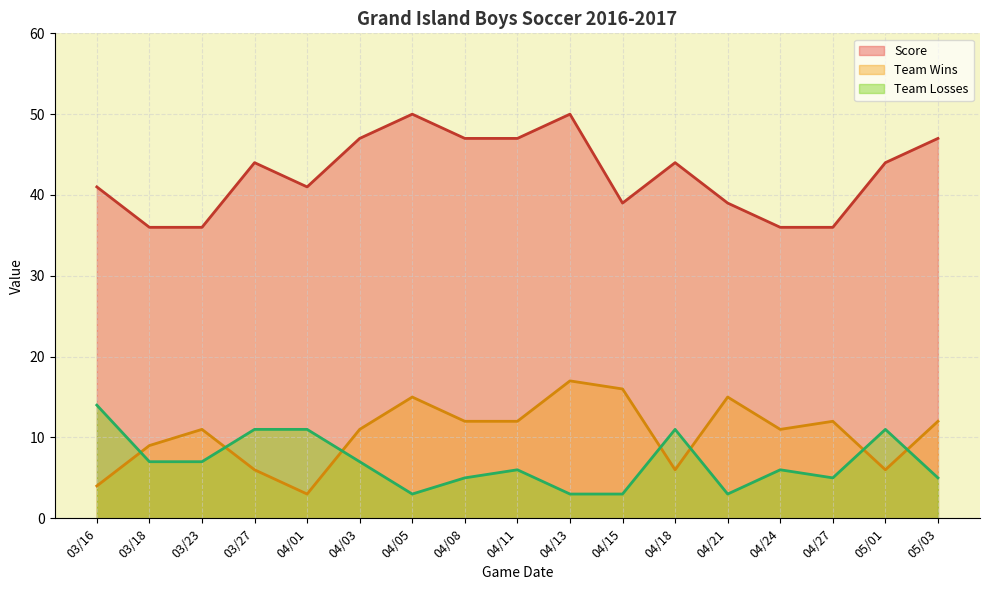

What is the value of the Team Wins point at the 2nd from the left?

9